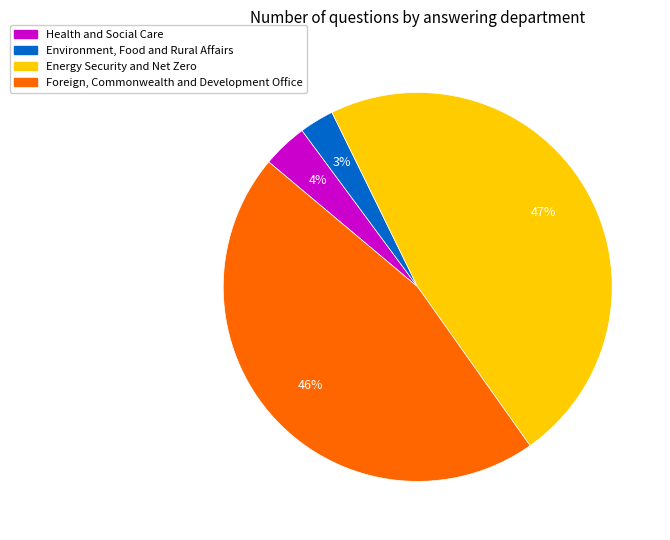

Between Foreign, Commonwealth and Development Office and Environment, Food and Rural Affairs, which is larger?

Foreign, Commonwealth and Development Office